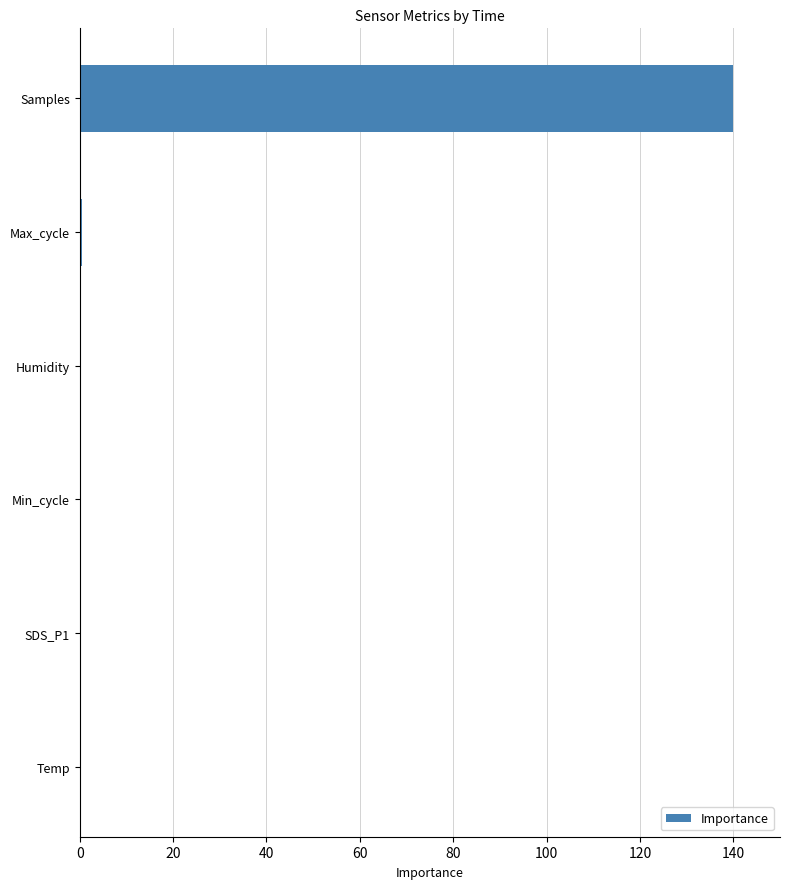

What is the sum of all values?

140.6